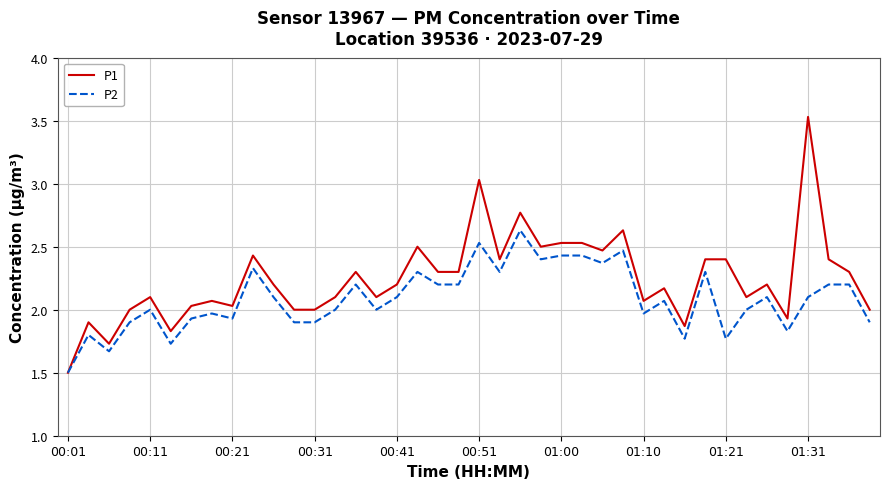

Which series has the largest total across all categories?

P1